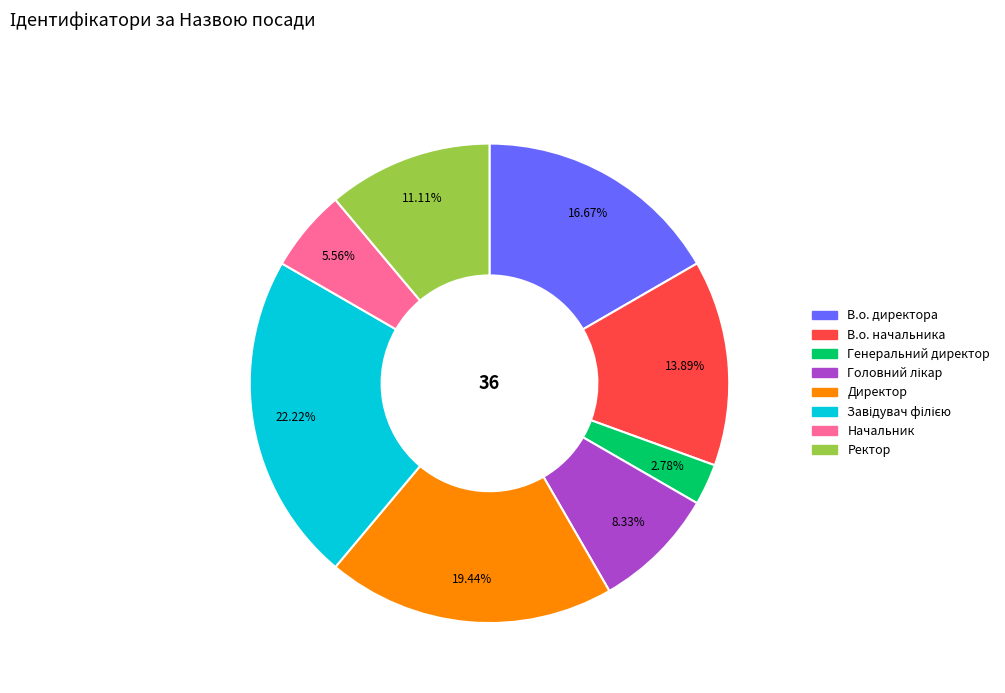

What percentage is NOT represented by Директор?

80.6%